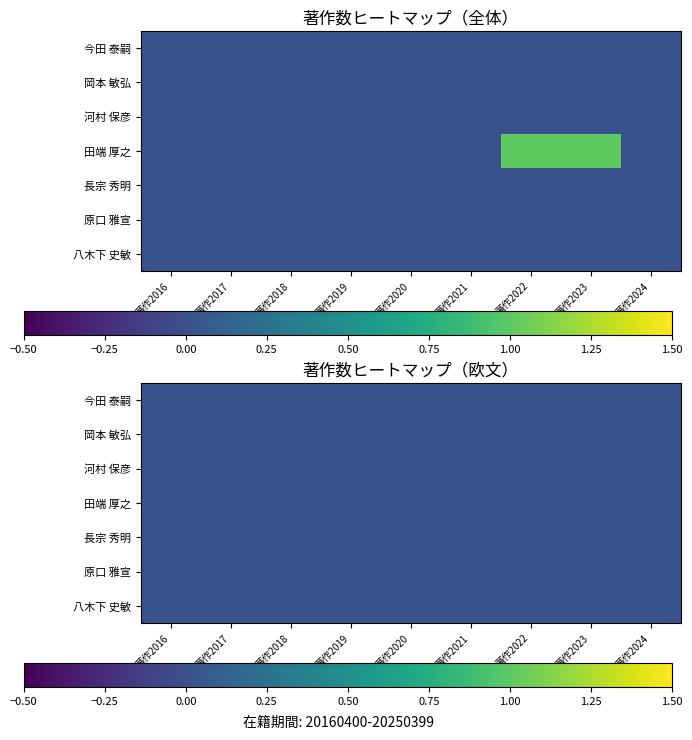

Which label corresponds to the smallest value in the chart?

著作2016